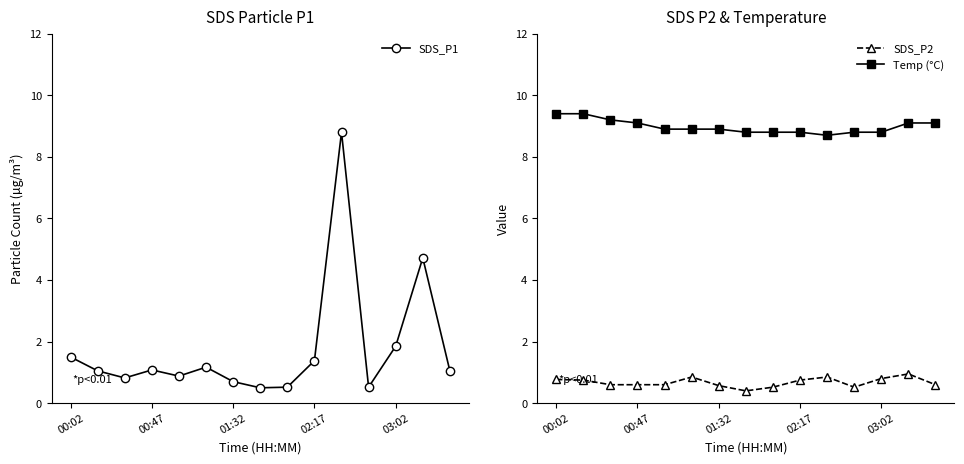

True or false: SDS_P2 and Temp (°C) cross at least once.

False